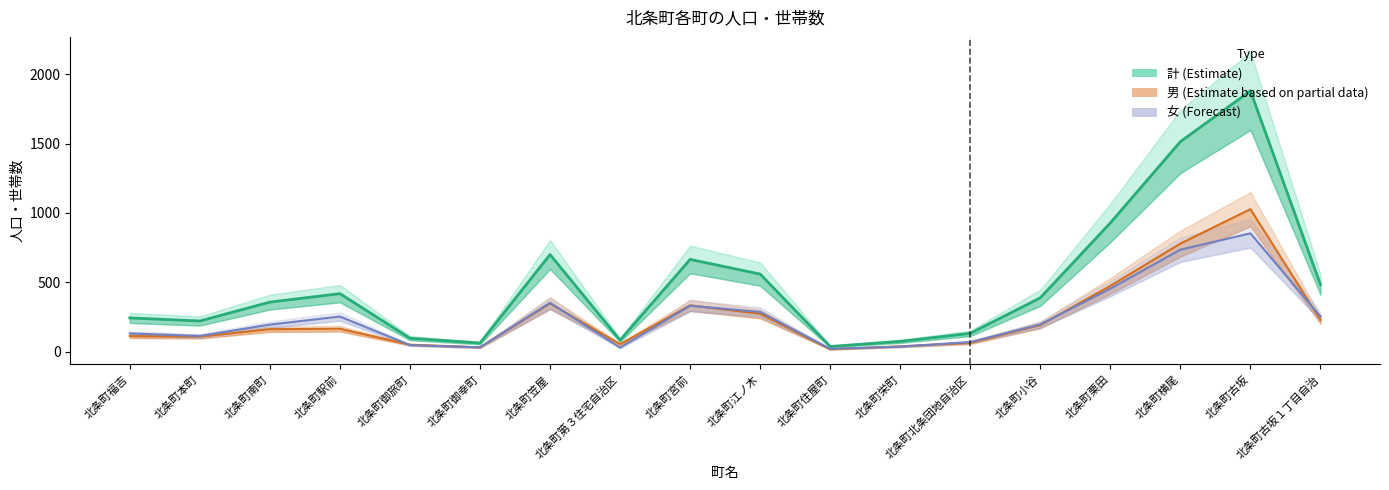

Where do 女 (Forecast) and 男 (Partial Estimate) first cross each other?

北条町駅前 and 北条町御旅町